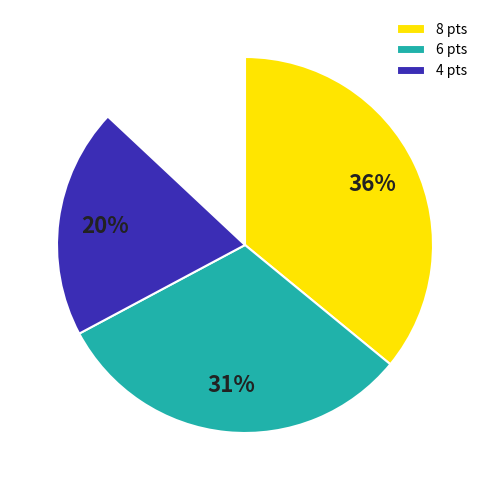

Does 4 account for over 50% of the chart?

No